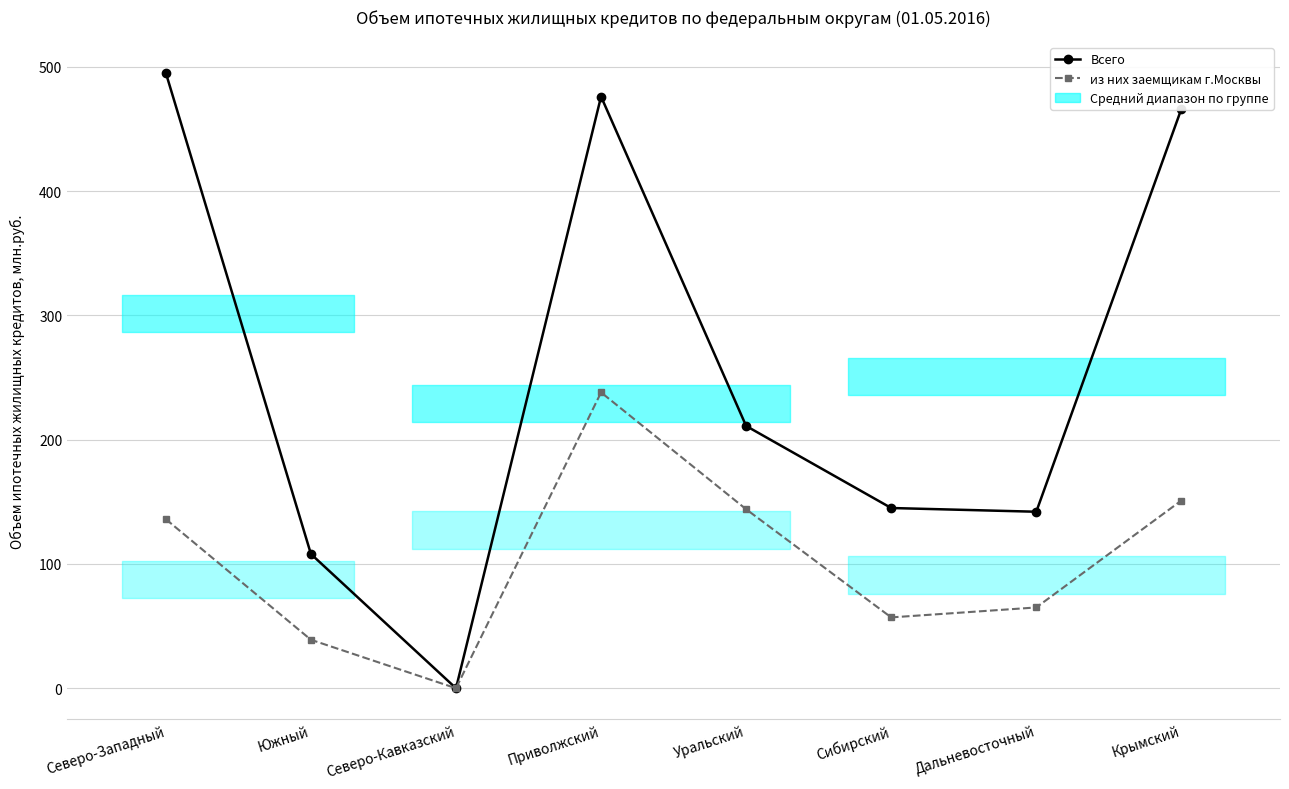

Where is the first local maximum for из них заемщикам г.Москвы?

Приволжский